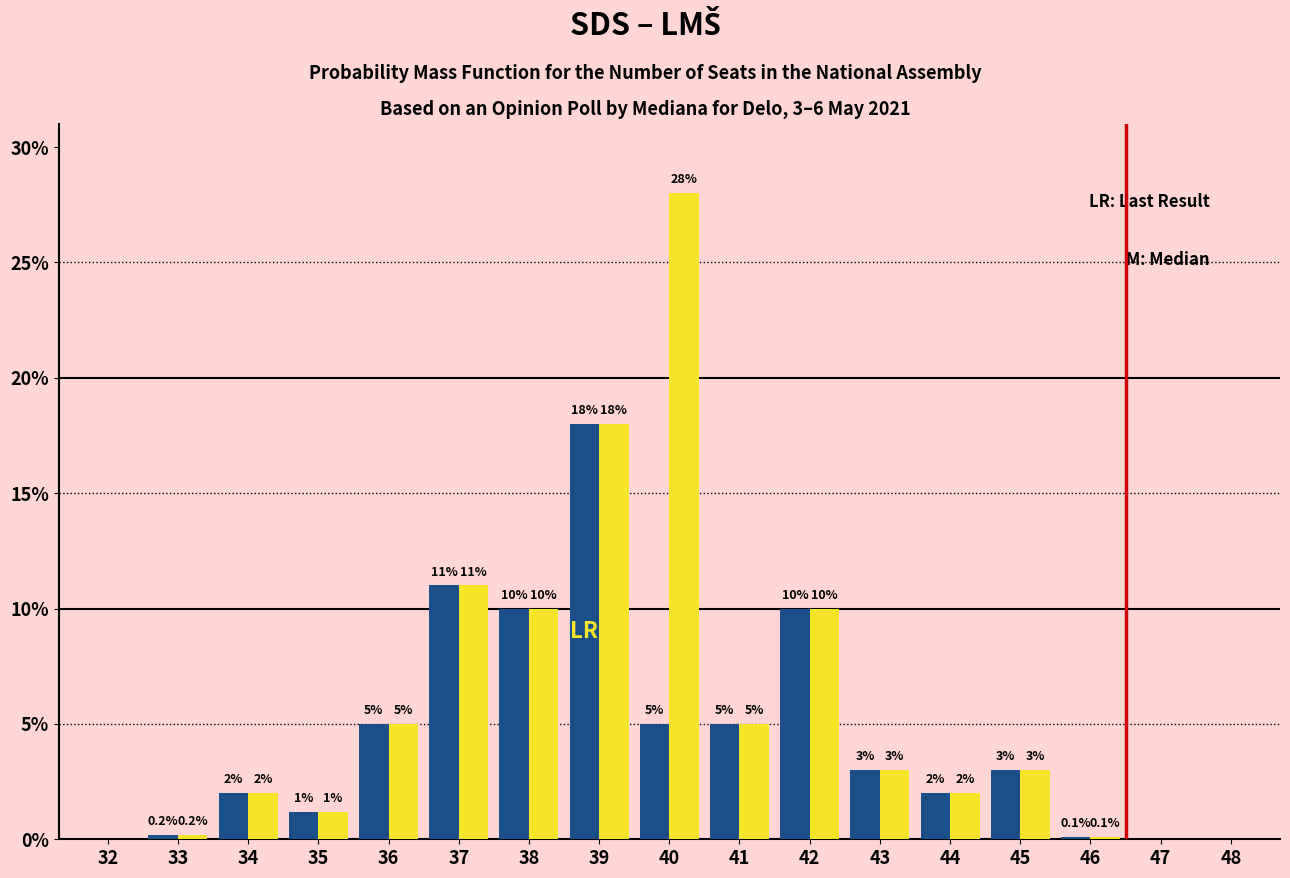

Reading right to left, what are all the values shown in this chart?

Last Result: 48=0.0	47=0.0	46=0.1	45=3.0	44=2.0	43=3.0	42=10.0	41=5.0	40=5.0	39=18.0	38=10.0	37=11.0	36=5.0	35=1.2	34=2.0	33=0.2	32=0.0
Median: 48=0.0	47=0.0	46=0.1	45=3.0	44=2.0	43=3.0	42=10.0	41=5.0	40=28.0	39=18.0	38=10.0	37=11.0	36=5.0	35=1.2	34=2.0	33=0.2	32=0.0